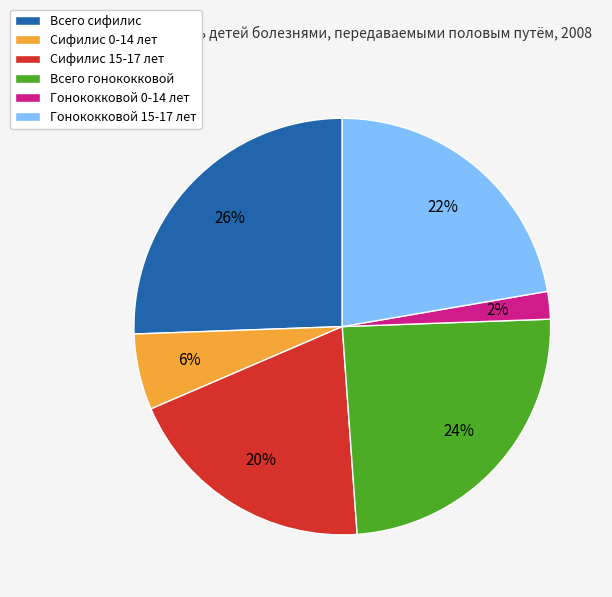

Rank the categories by value from highest to lowest.

Всего сифилис, Всего гонококковой, Гонококковой 15-17 лет, Сифилис 15-17 лет, Сифилис 0-14 лет, Гонококковой 0-14 лет